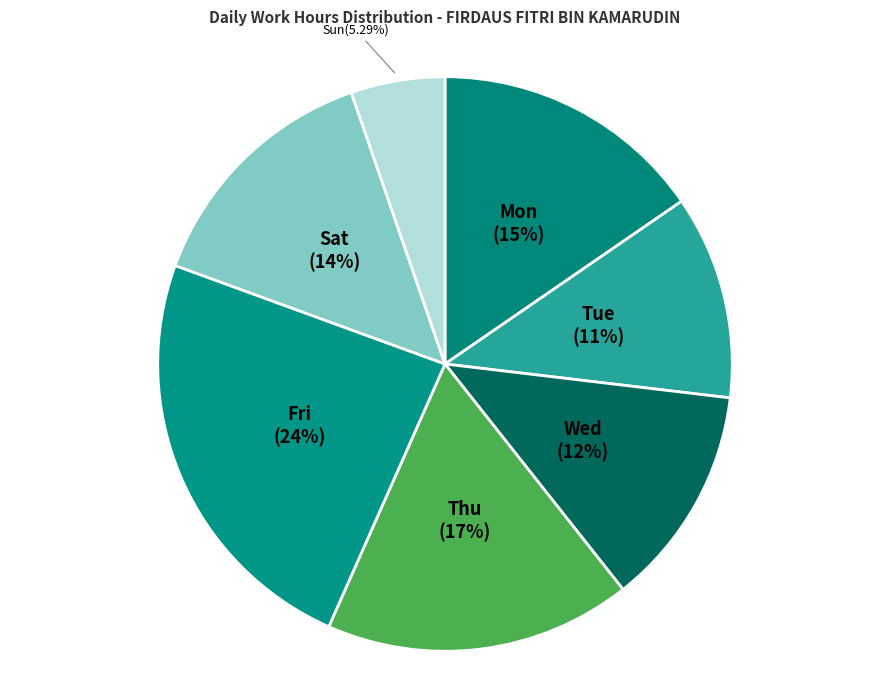

Rank the categories by value from highest to lowest.

Fri, Thu, Mon, Sat, Wed, Tue, Sun